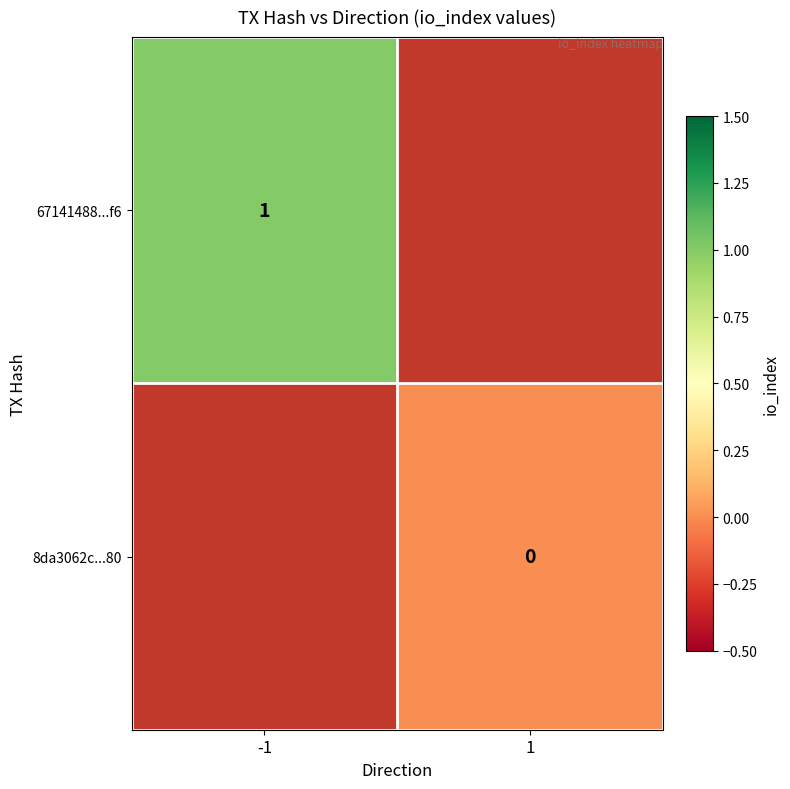

True or false: 67141488...f6 has a value of 1 at -1.

True